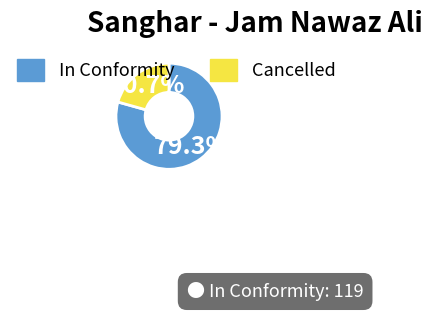

To the nearest percent, what percentage of the pie is Cancelled?

21%